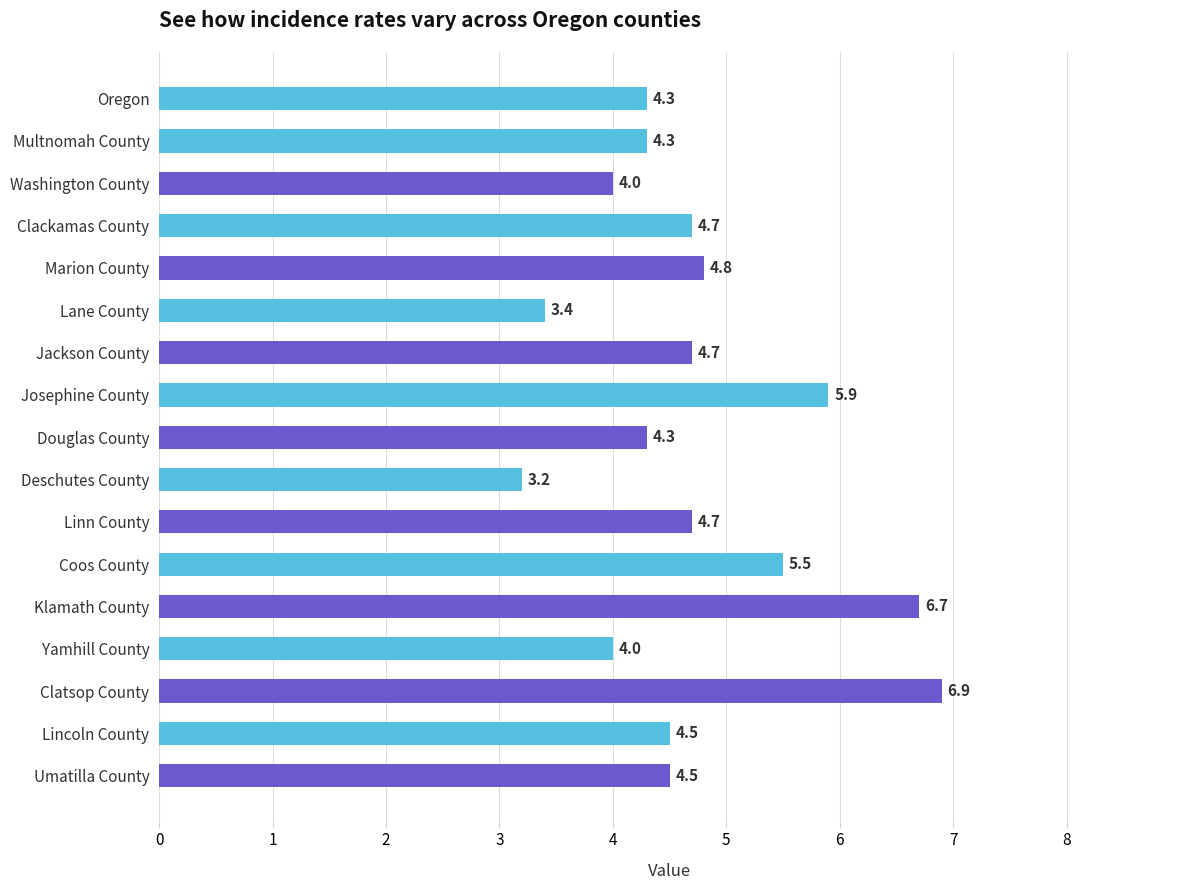

Count the number of data series in this chart.

1